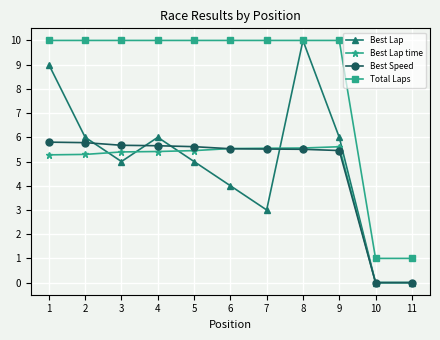

What is the sum of all Best Lap values?

54.0